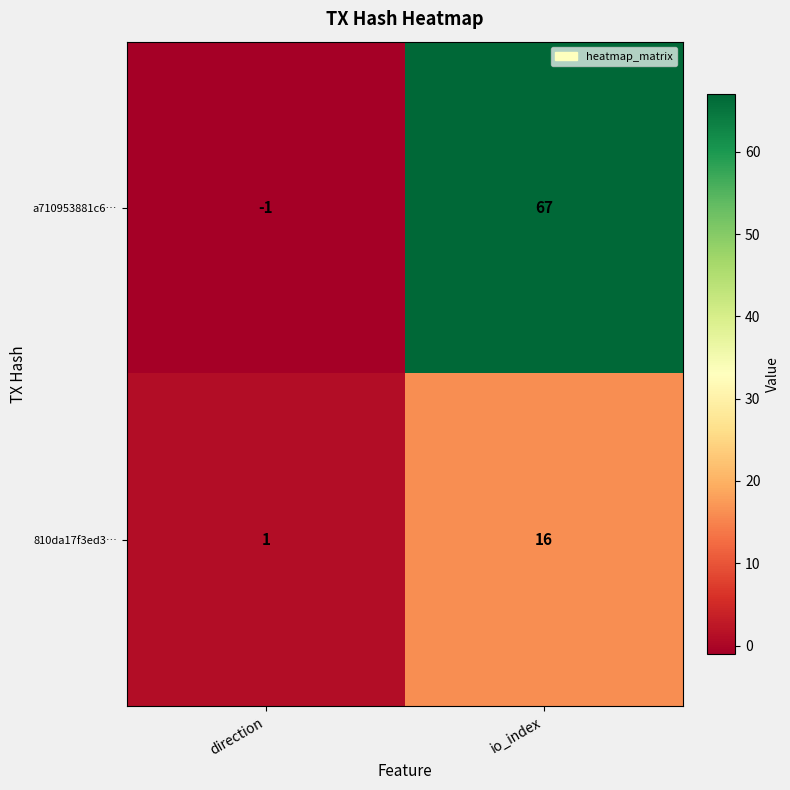

The a710953881c6… series shows -1 at direction. True or false?

True